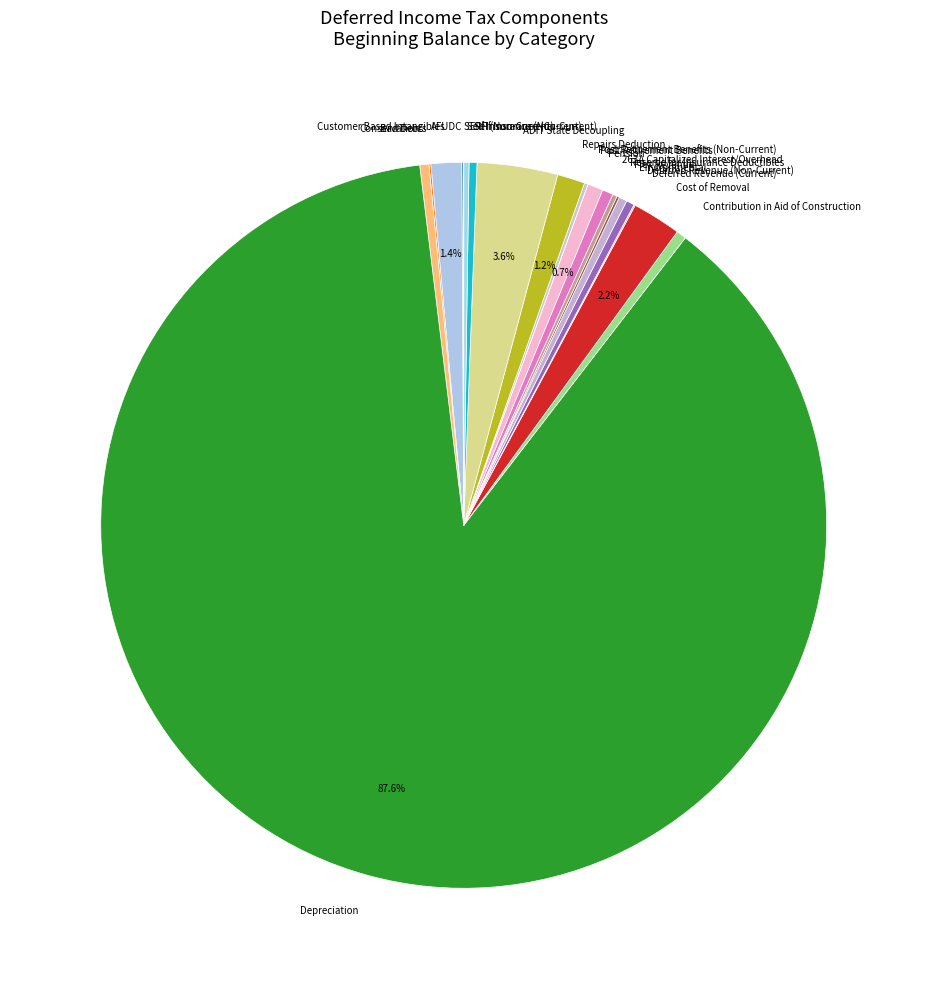

Which category has the biggest portion of the pie?

Depreciation